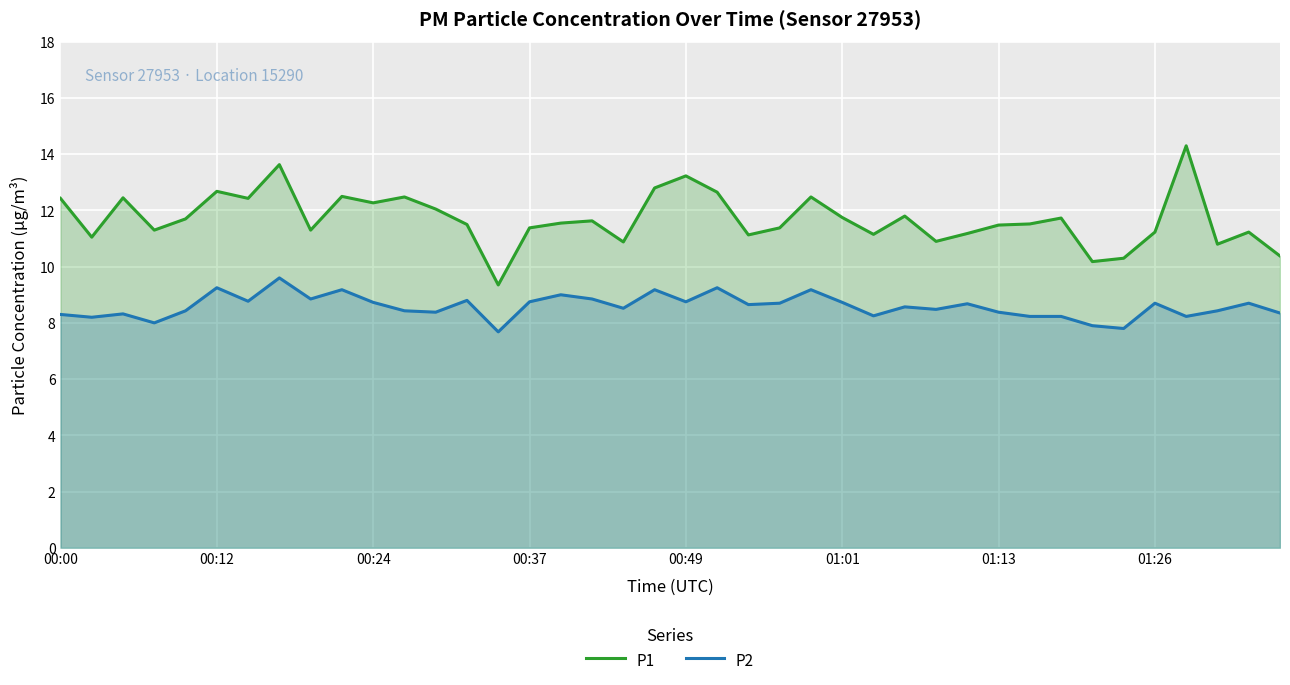

True or false: P2 and P1 cross at least once.

False